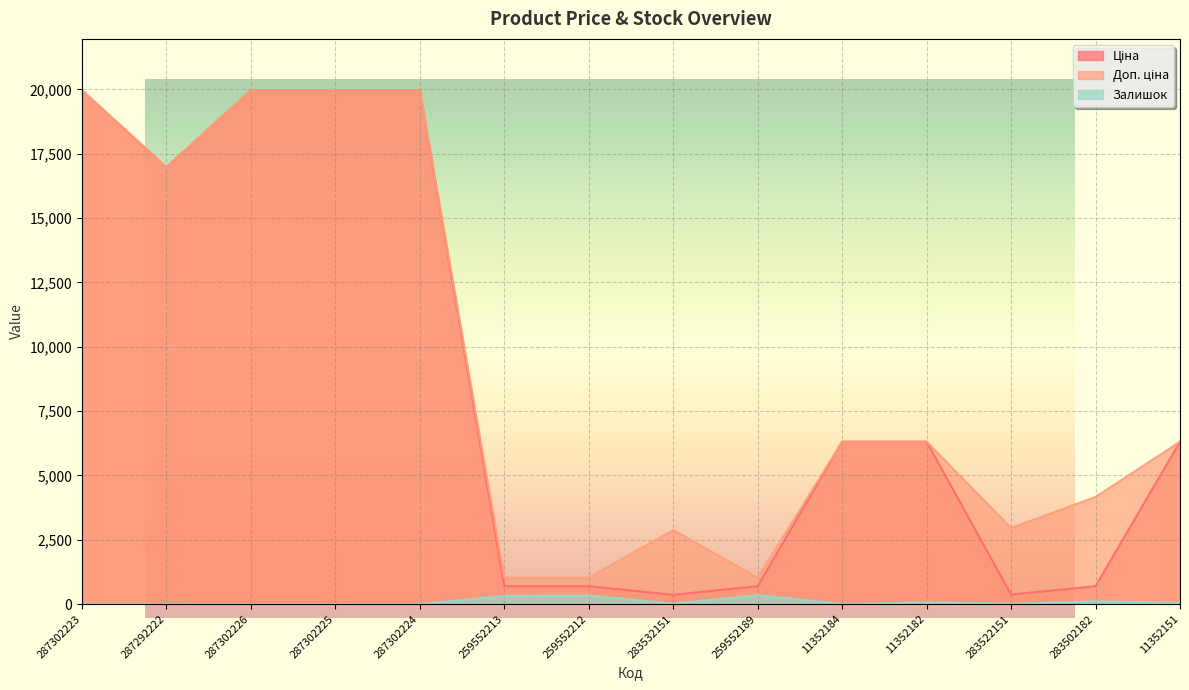

Reading left to right, transcribe all the data shown in this chart.

Ціна: 287302223=19964.2	287292222=16976.3	287302226=19964.2	287302225=19964.2	287302224=19964.2	259552213=693.7	259552212=693.7	283532151=359.9	259552189=693.7	11352184=6308.8	11352182=6308.8	283522151=369.5	283502182=694.3	11352151=6308.8
Доп. ціна: 287302223=19964.2	287292222=16976.3	287302226=19964.2	287302225=19964.2	287302224=19964.2	259552213=1024.6	259552212=1024.6	283532151=2878.8	259552189=1024.6	11352184=6308.8	11352182=6308.8	283522151=2955.8	283502182=4165.6	11352151=6308.8
Залишок: 287302223=7.0	287292222=5.0	287302226=0.0	287302225=0.0	287302224=3.0	259552213=318.0	259552212=335.0	283532151=15.0	259552189=348.0	11352184=2.0	11352182=68.0	283522151=15.0	283502182=106.0	11352151=49.0